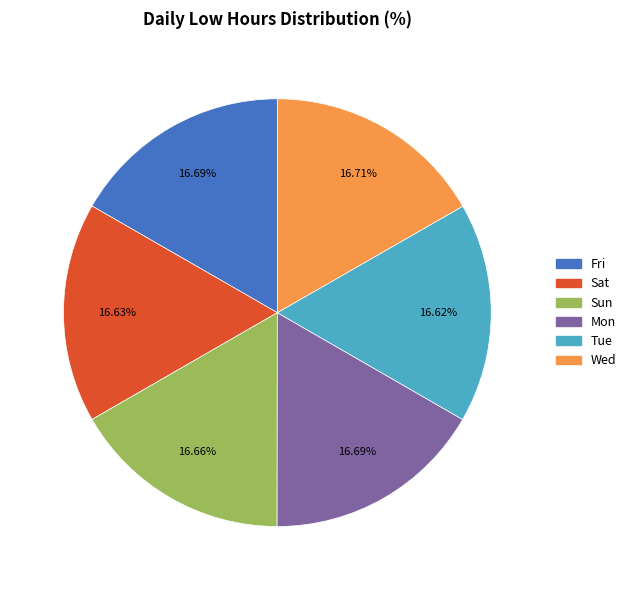

Does any single category account for the majority?

No